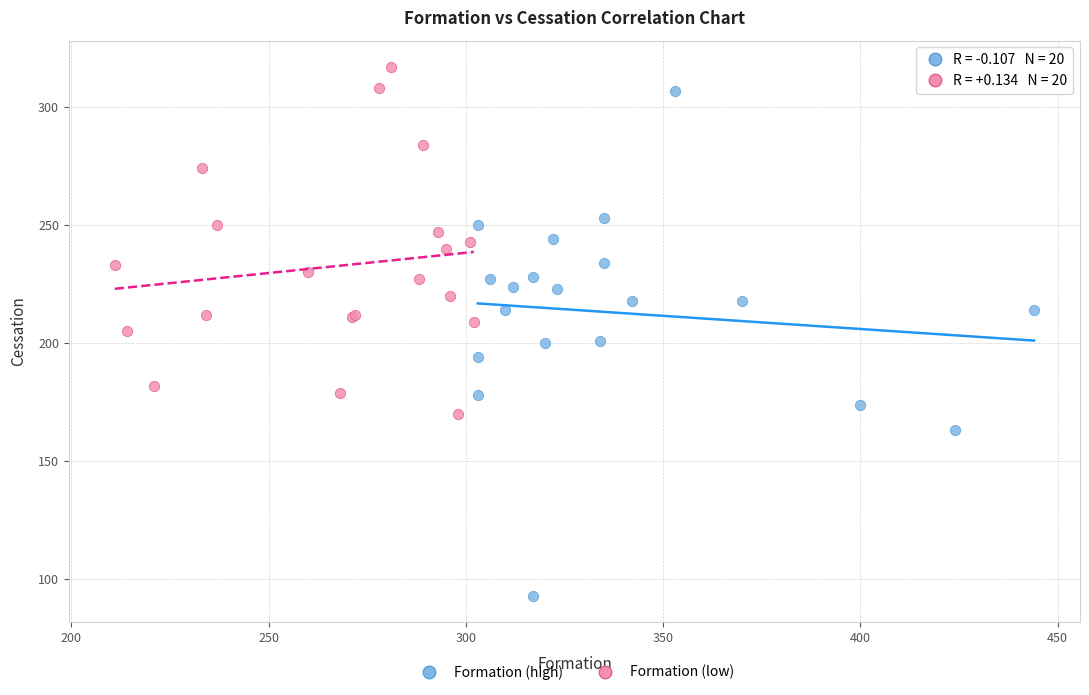

Which series contains the lowest Y value?

Formation (high)